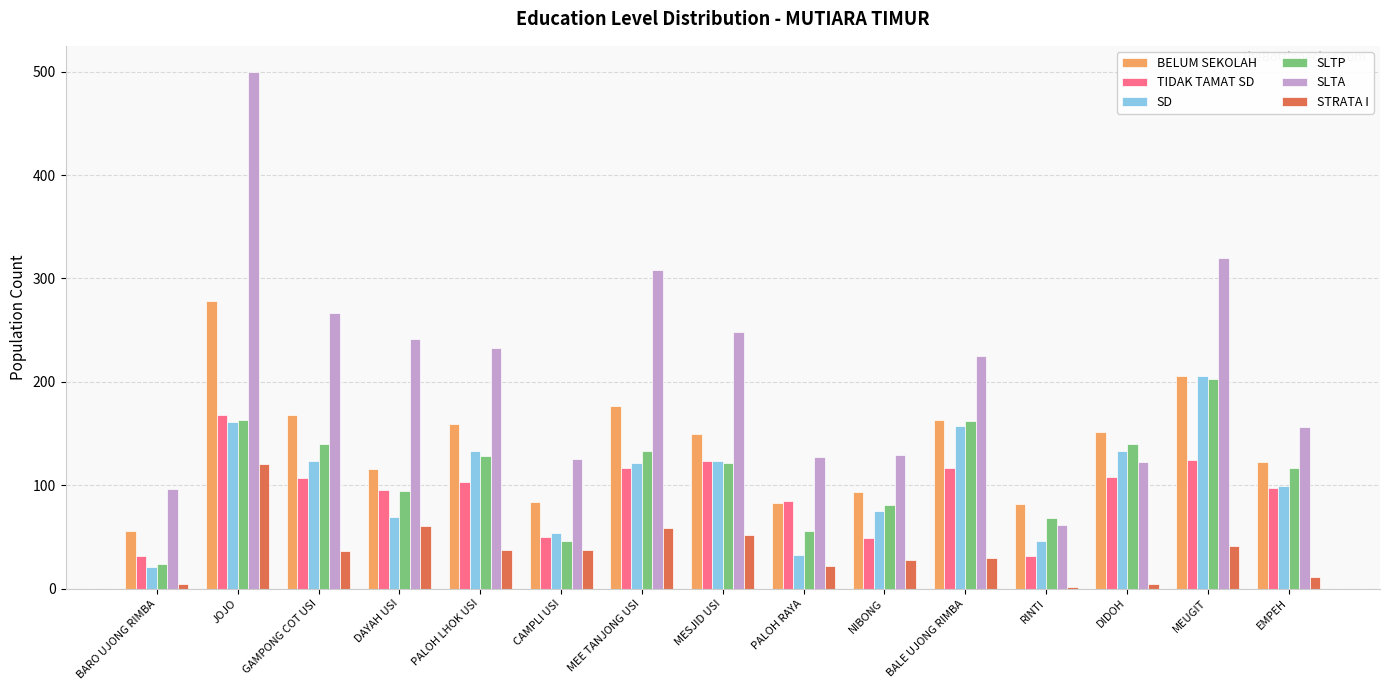

Which label corresponds to the largest value in the chart?

JOJO